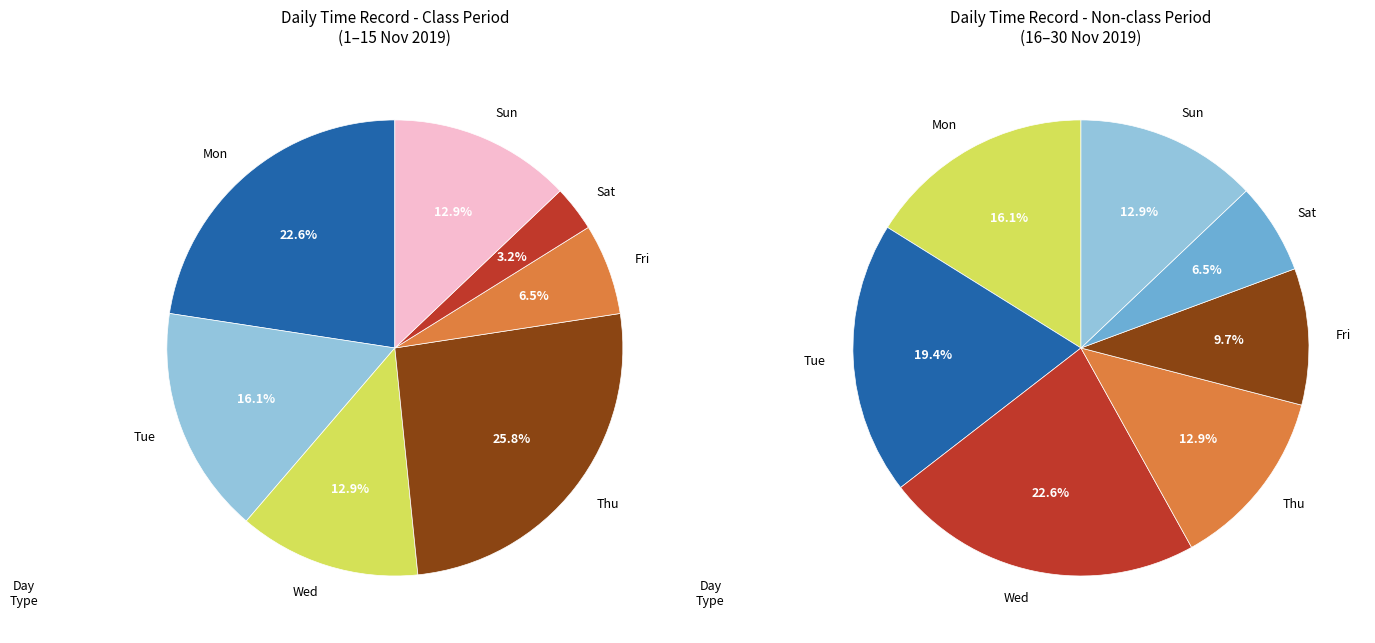

Which category has the biggest portion of the pie?

Thu